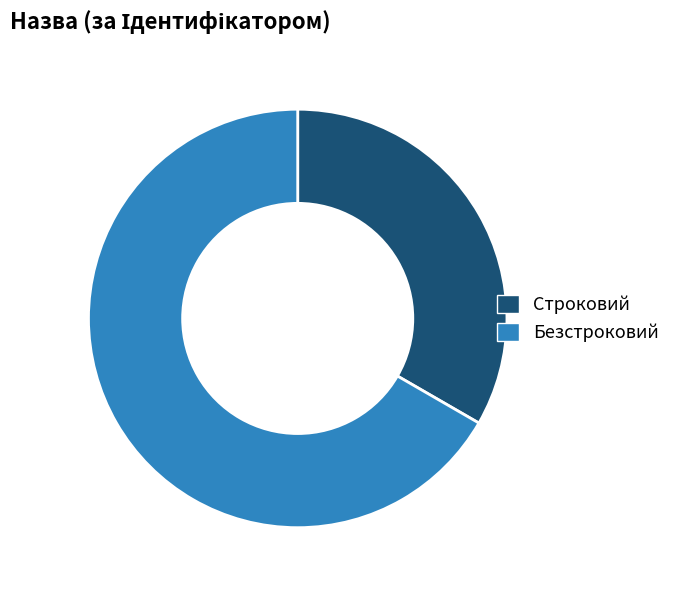

What is the ratio of the value at Безстроковий to the value at Строковий?

2.0